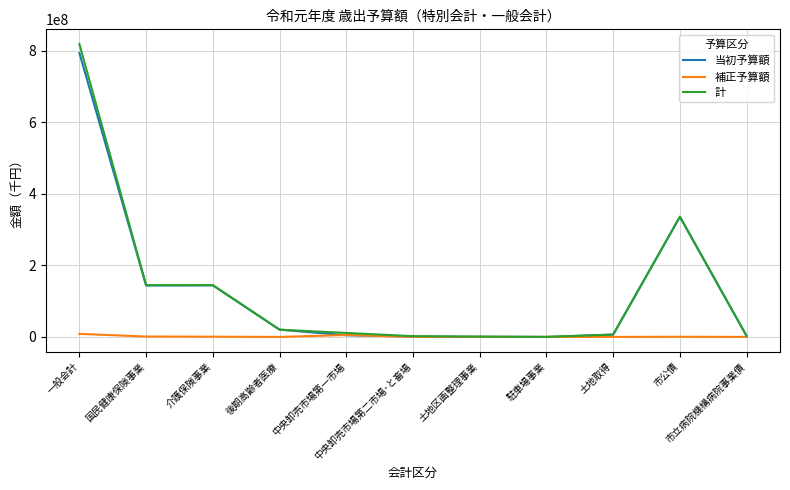

Is this an area chart (filled region under the line)?

No